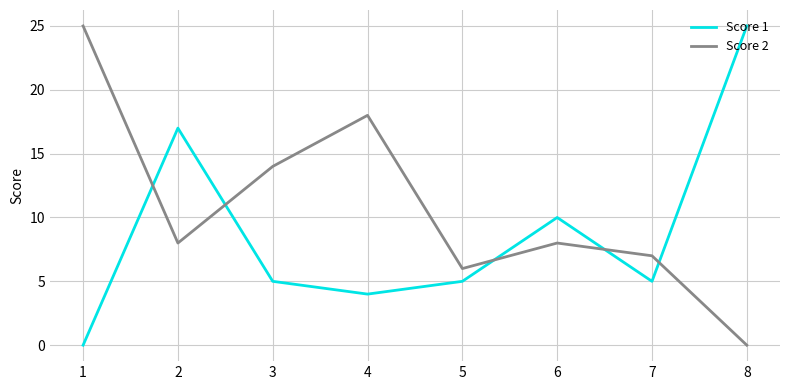

What is the difference between the highest and lowest values at 4?

14